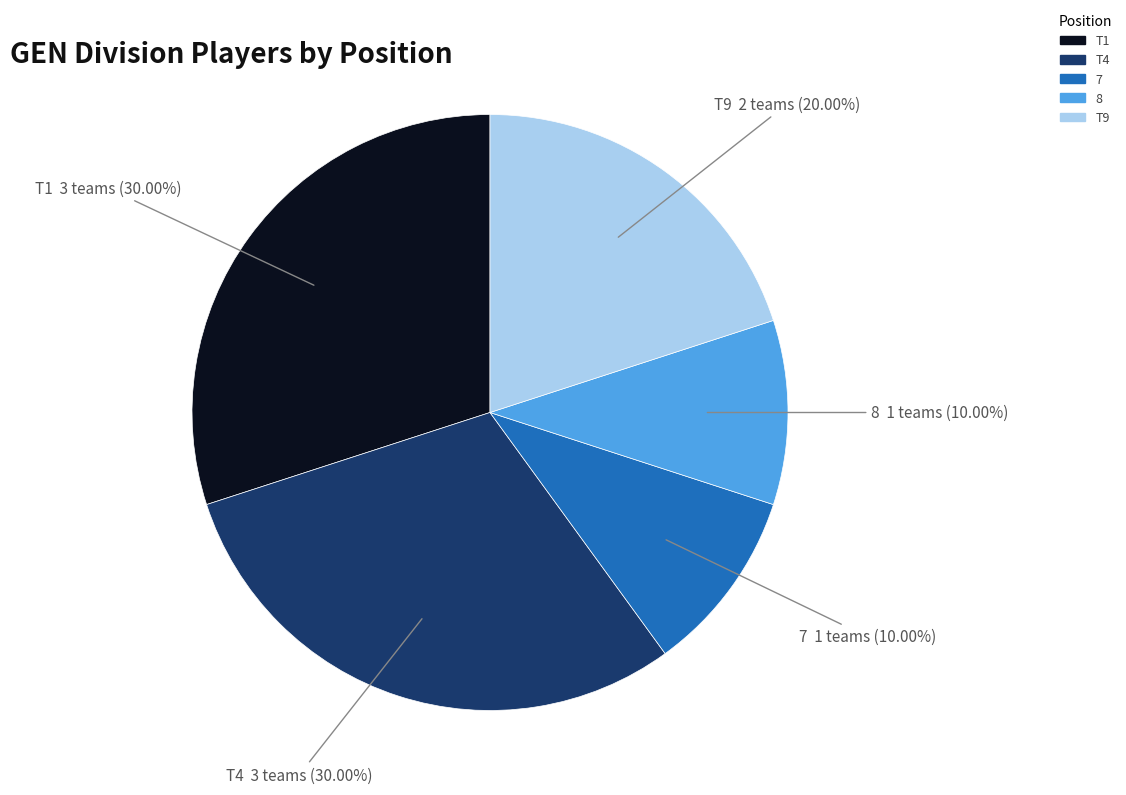

Does any single category account for the majority?

No